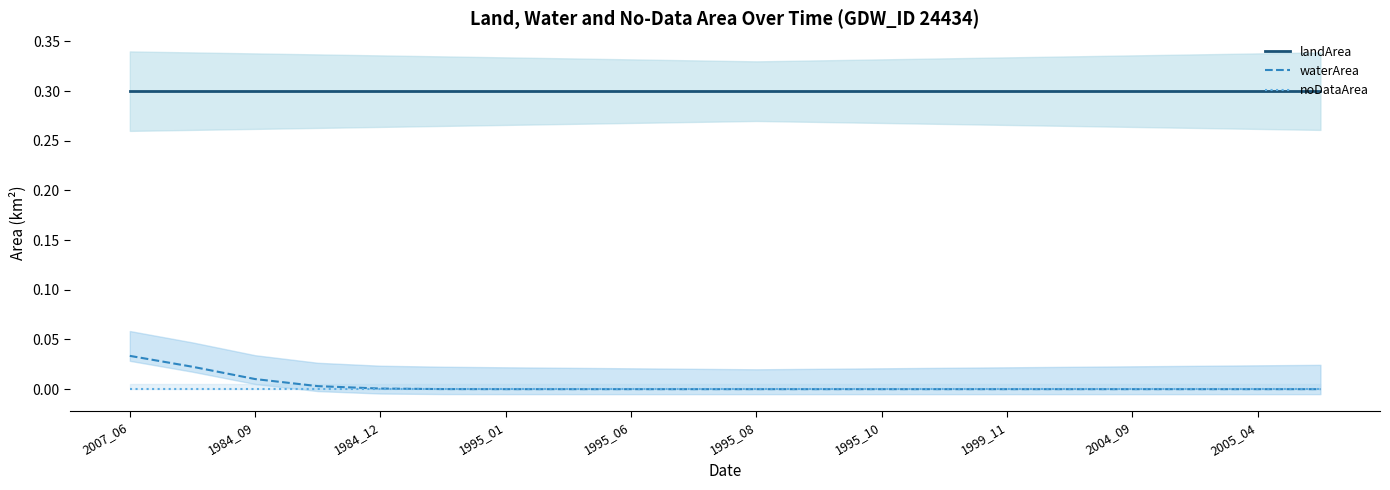

Is this an area chart (filled region under the line)?

No